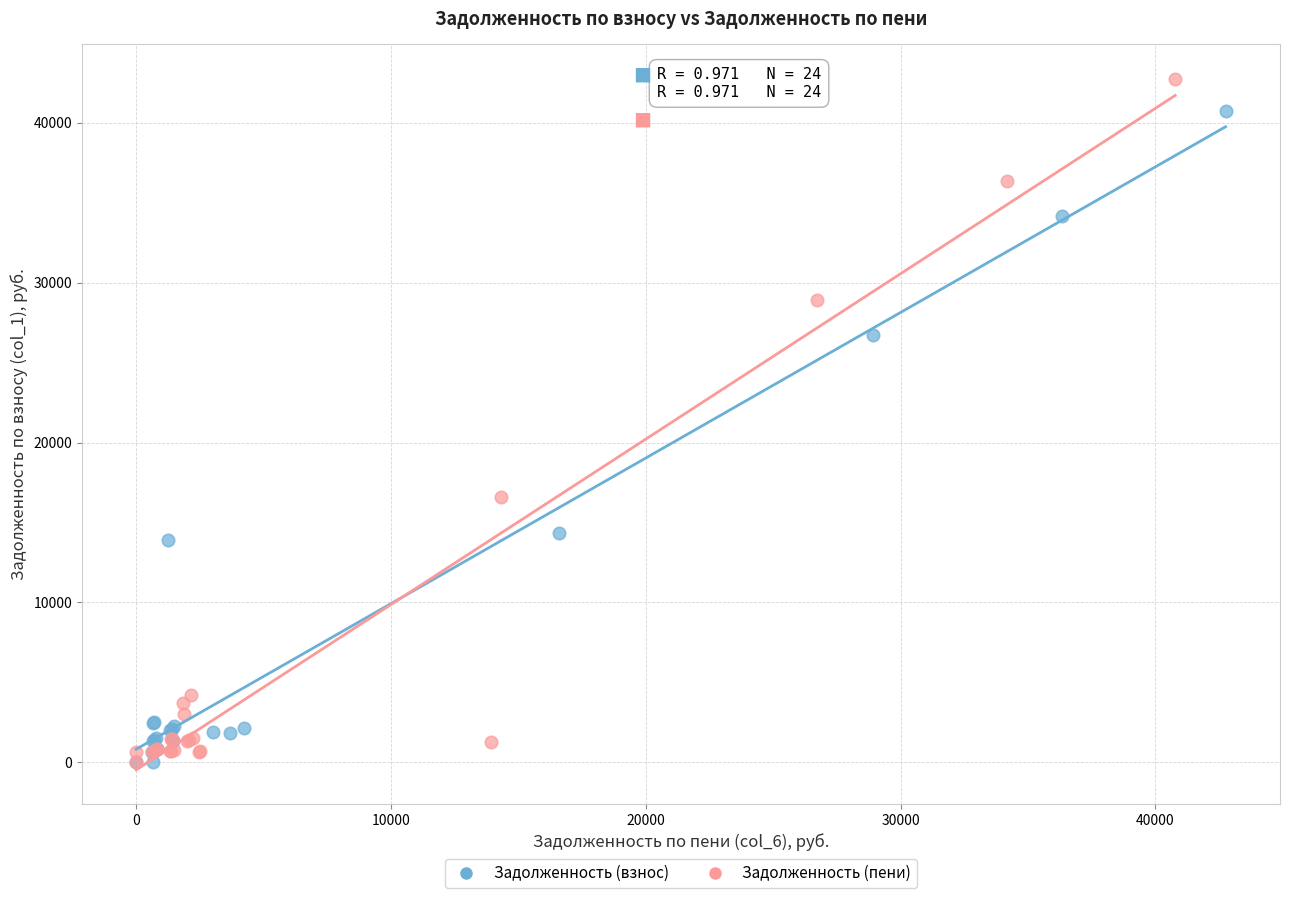

Which series contains the highest Y value?

Задолженность (пени)